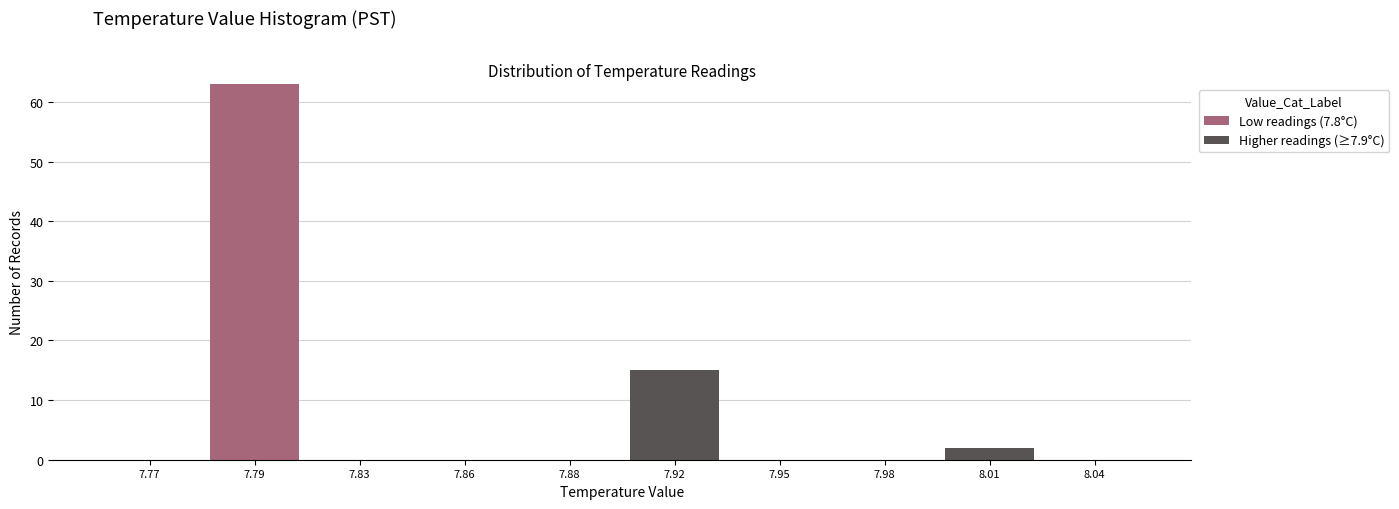

Reading left to right, what are the values for Low readings (7.8°C)?

7.77=0	7.79=63	7.83=0	7.86=0	7.88=0	7.92=0	7.95=0	7.98=0	8.01=0	8.04=0